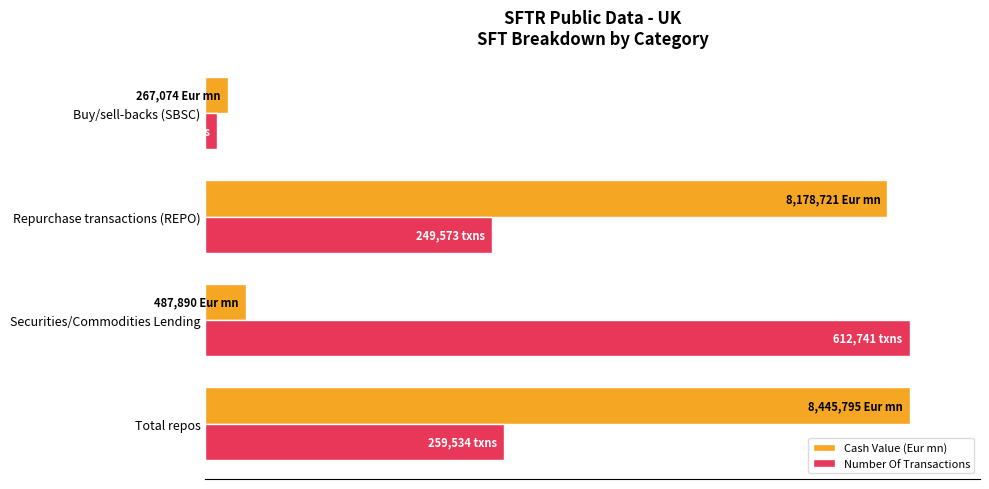

What are all the series names shown in the legend?

Cash Value (Eur mn), Number Of Transactions